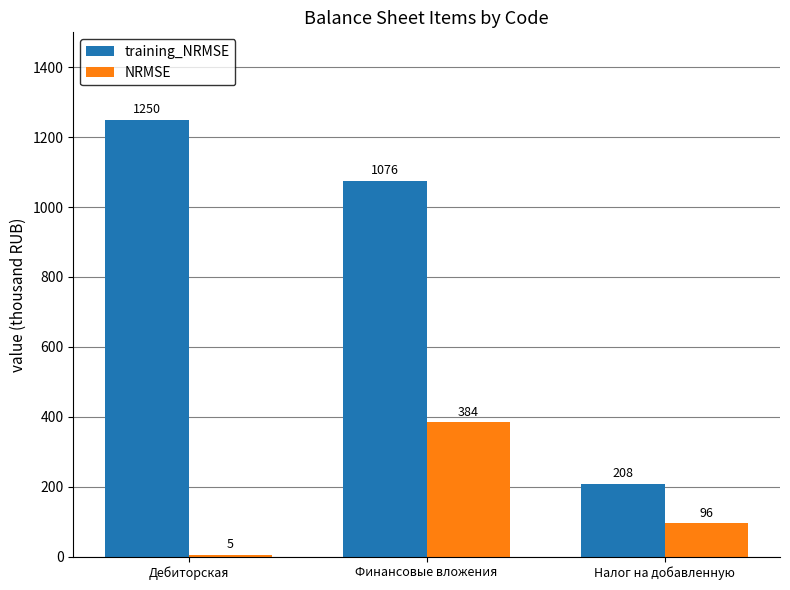

What is the spread (max minus min) of values at Дебиторская?

1245